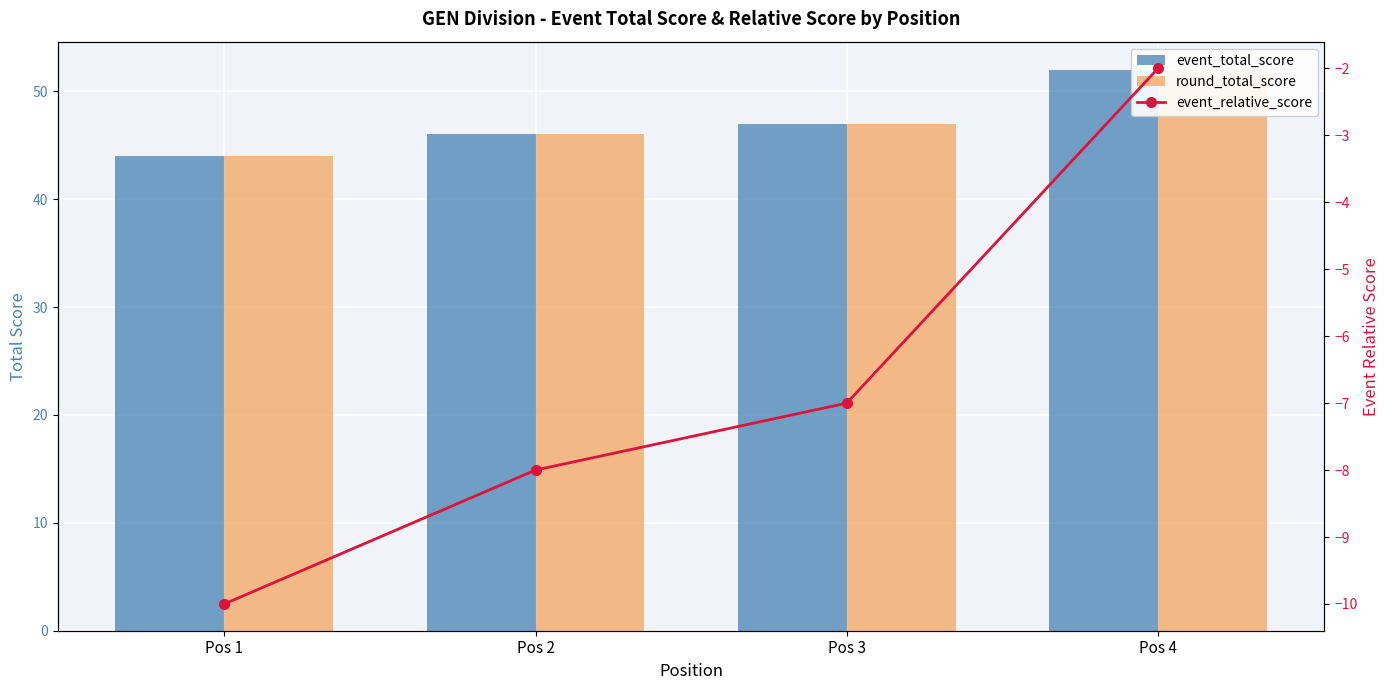

What is the value of the event_relative_score bar at the 2nd from the left?

-8